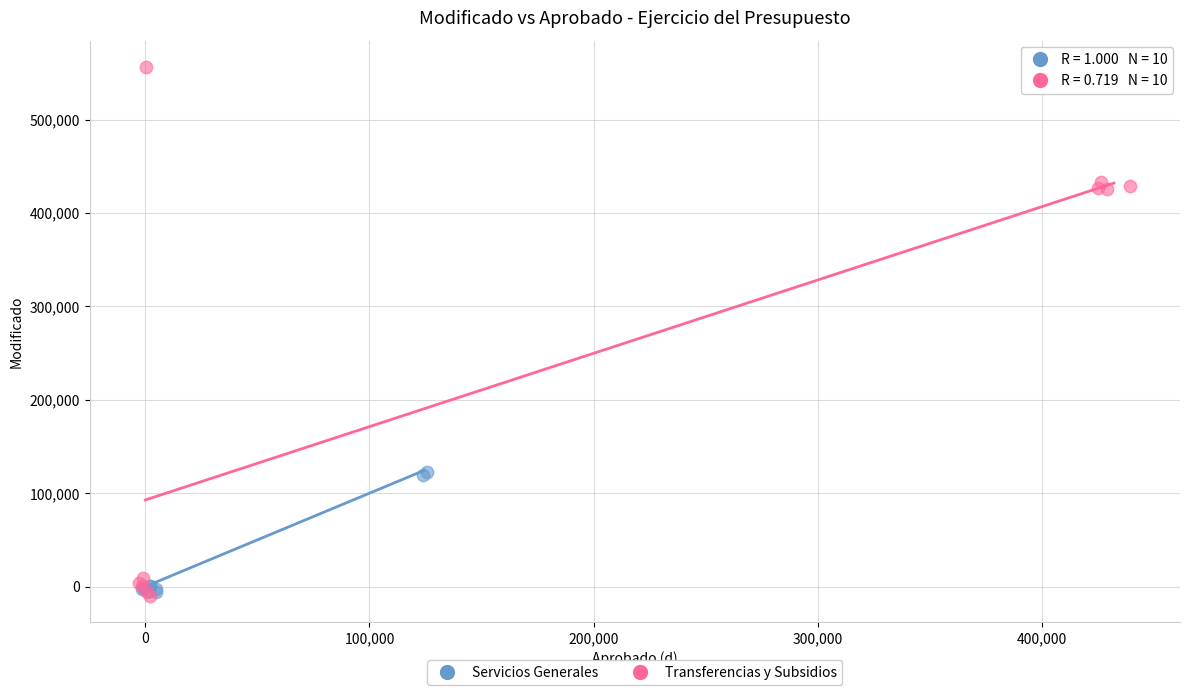

Which series has the largest Y range (max minus min)?

Transferencias y Subsidios